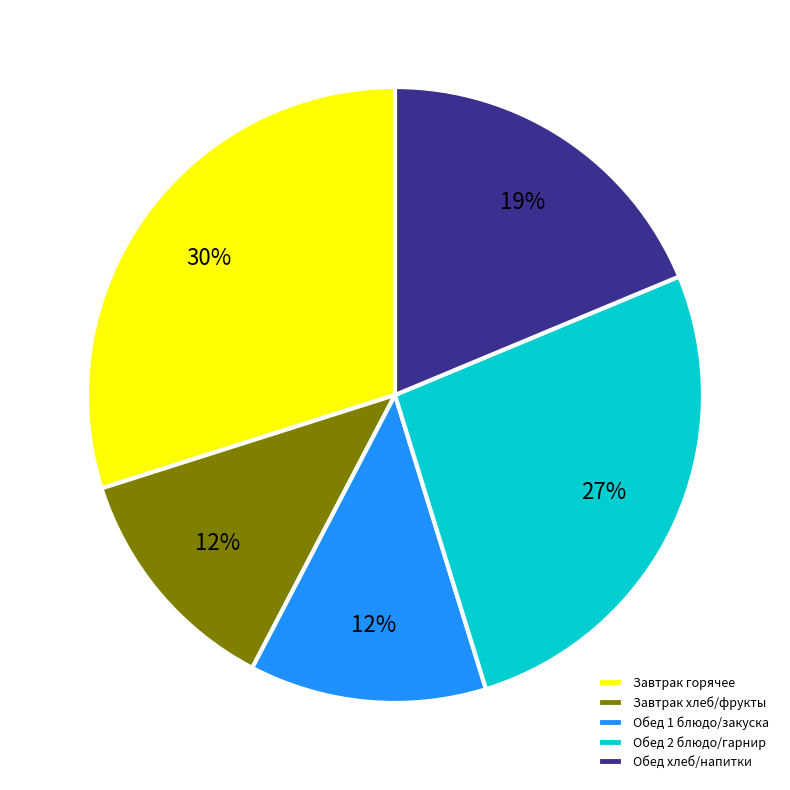

To the nearest percent, what is the combined percentage of Обед 1 блюдо/закуска and Завтрак горячее?

42%